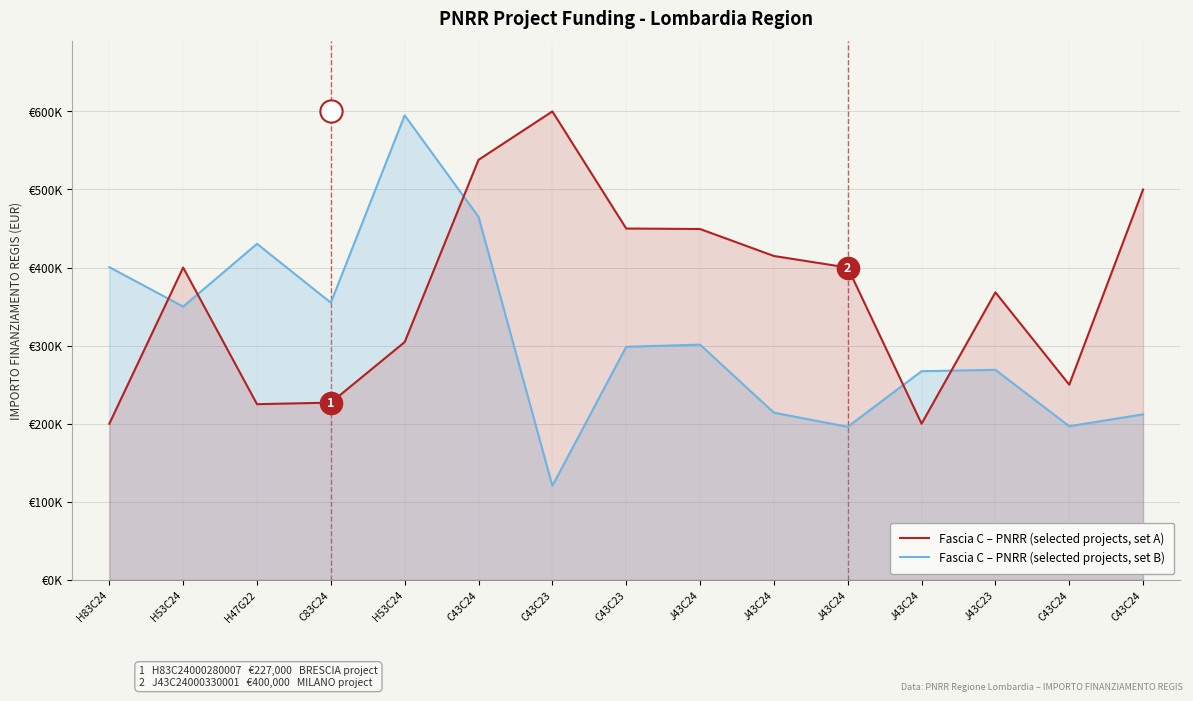

True or false: Fascia C – PNRR (selected projects, set A) and Fascia C – PNRR (selected projects, set B) cross at least once.

True